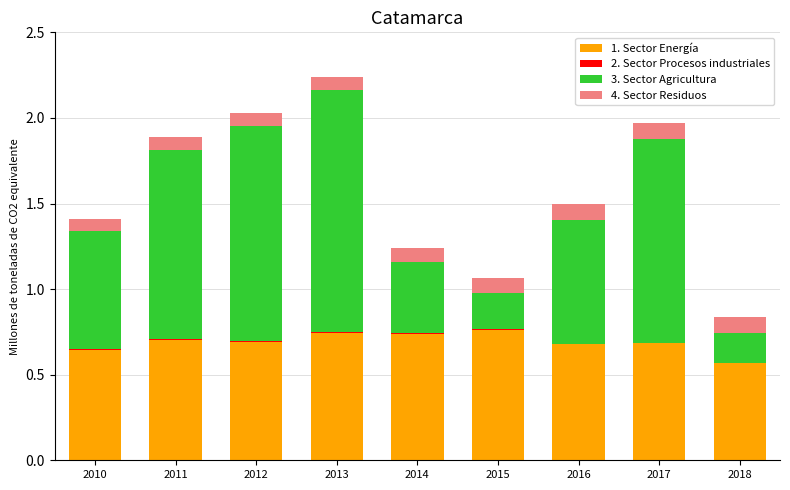

At which category is the sum across all series the highest?

2013